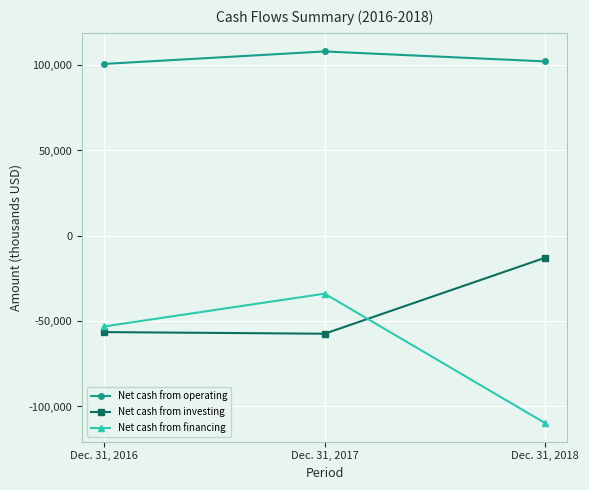

Is it true that Net cash from investing equals -28524 at Dec. 31, 2017?

False